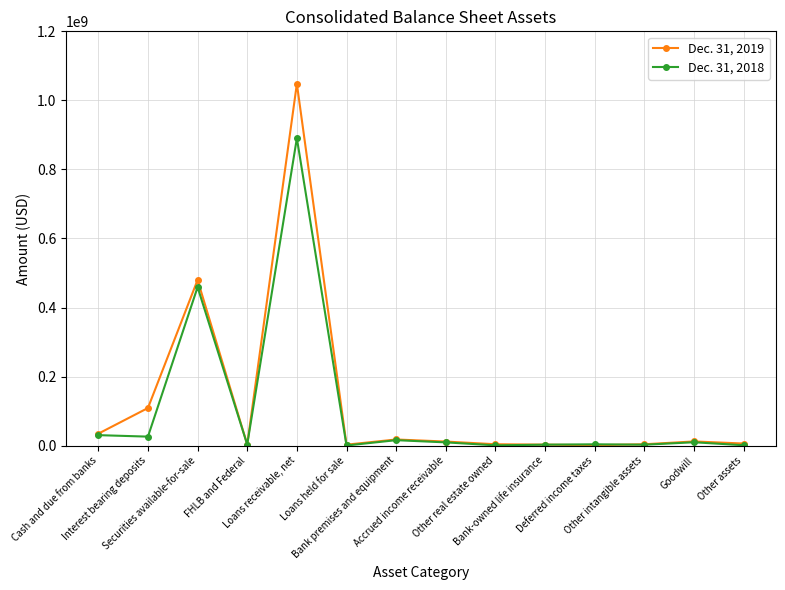

What position from the right is FHLB and Federal?

11